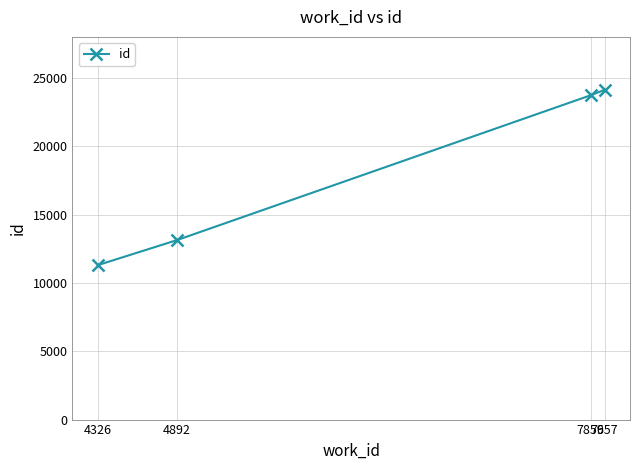

Read the value at 4892.

13127